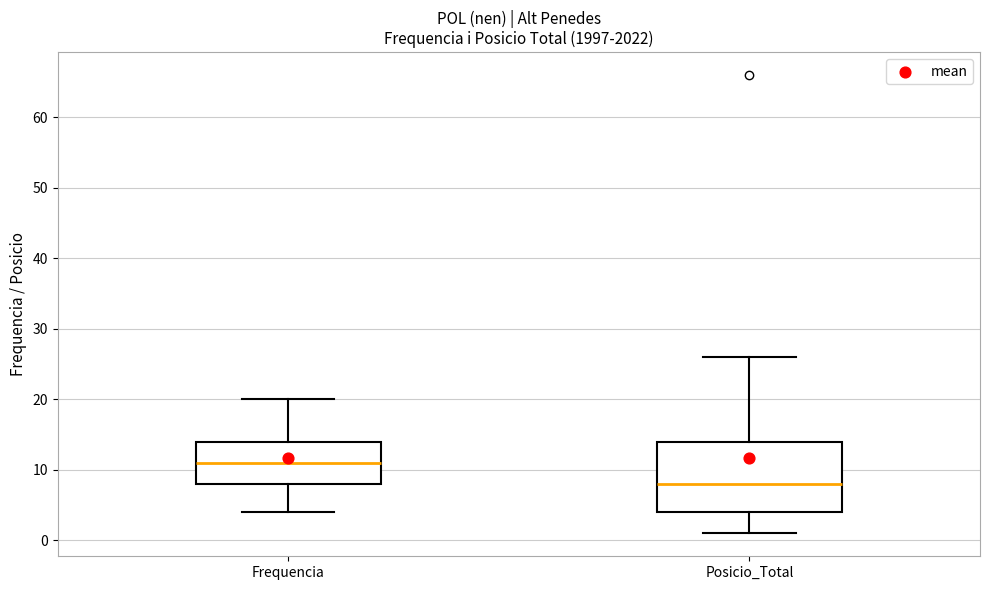

Where does the lower whisker of the box for Frequencia end on the y-axis? The values are not printed on the chart, so give them approximately, as read against the axis.

4